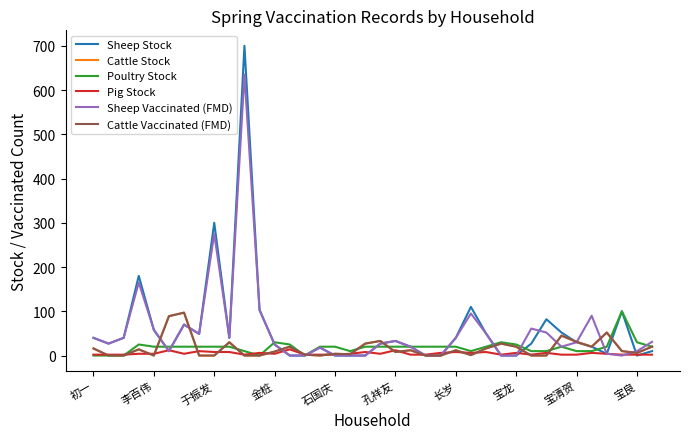

Is this an area chart (filled region under the line)?

No